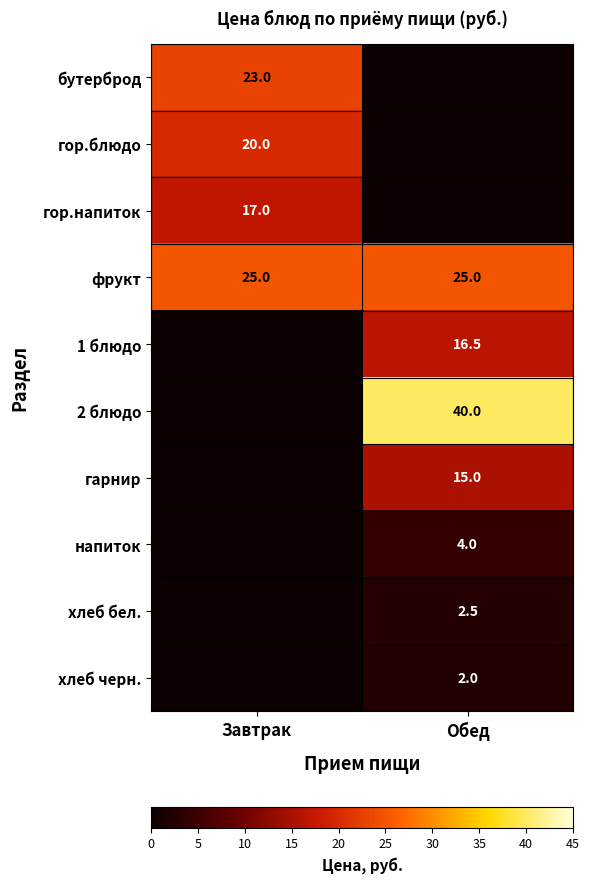

Is the value of 2 блюдо at Обед greater than the value of хлеб бел. at Обед?

Yes